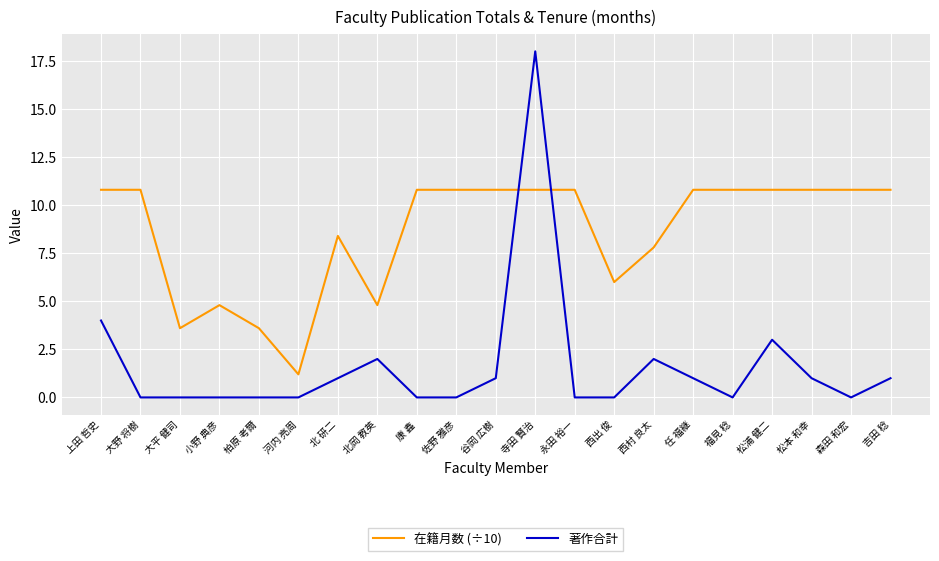

List the series in order of their overall mean, highest first.

在籍月数 (÷10), 著作合計